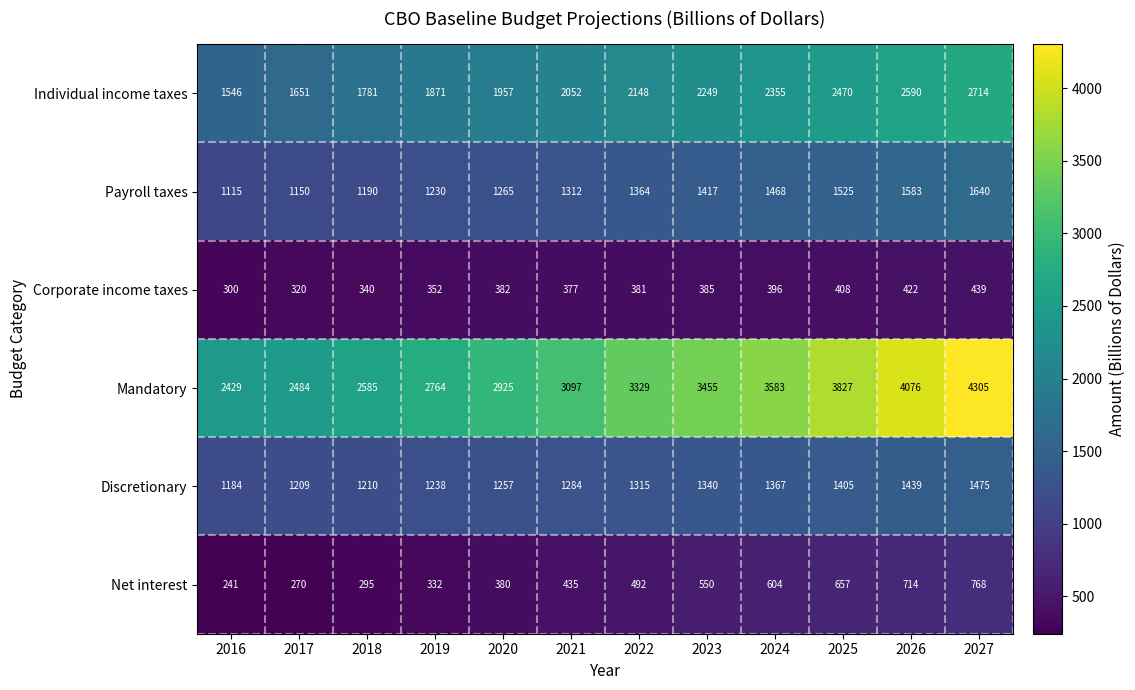

Which series has the widest spread of values?

Mandatory